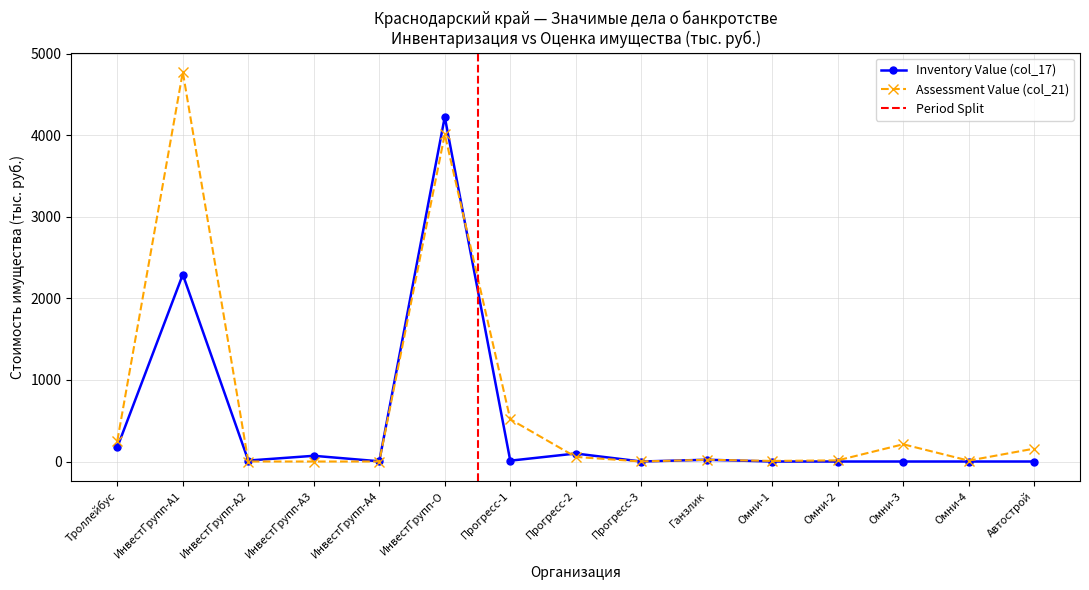

Rank the series by their average value, from highest to lowest.

Assessment Value (col_21), Inventory Value (col_17)